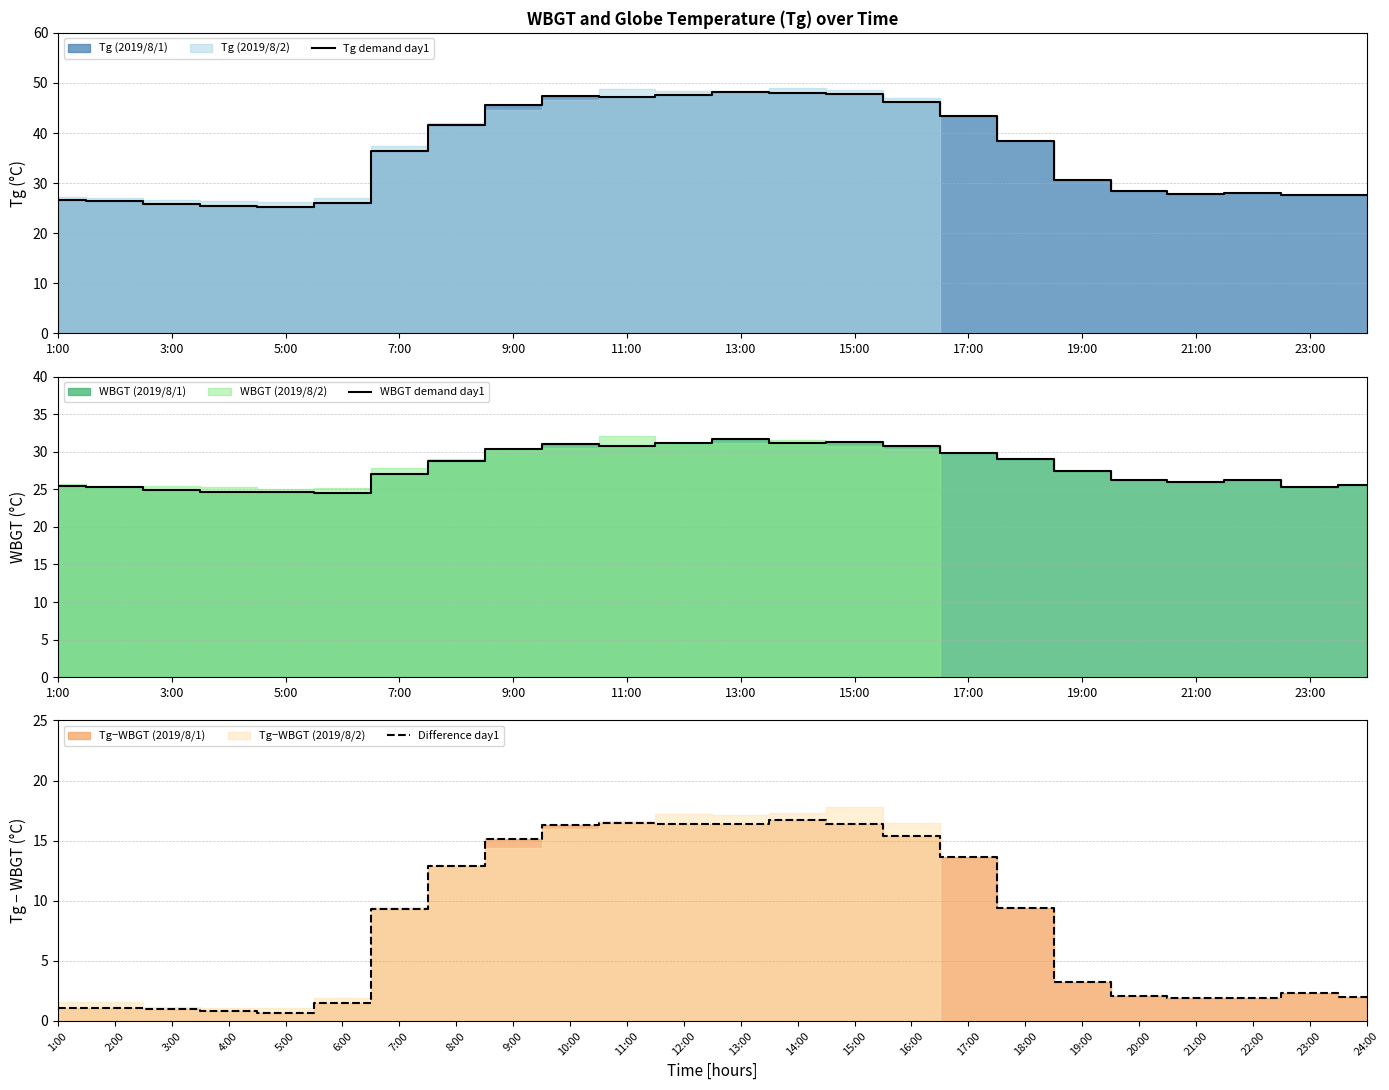

What is the highest value of the Tg demand day1 series?

48.1